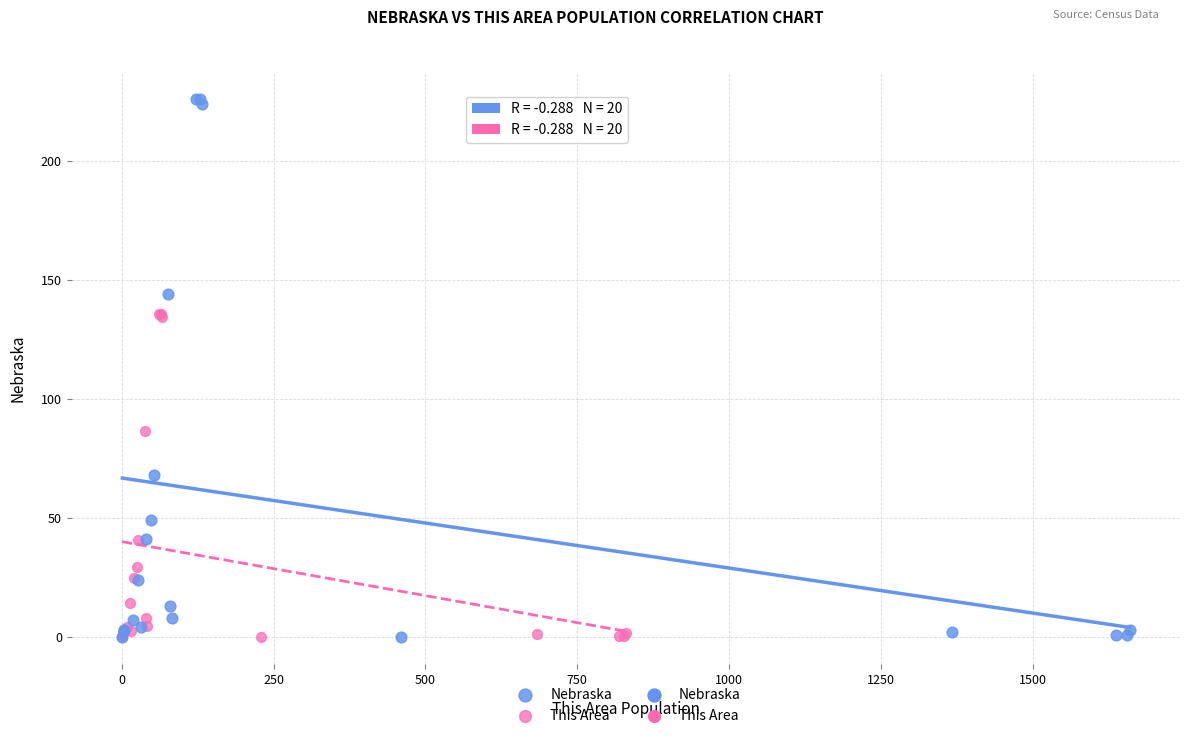

Which series reaches the maximum Y coordinate?

Nebraska